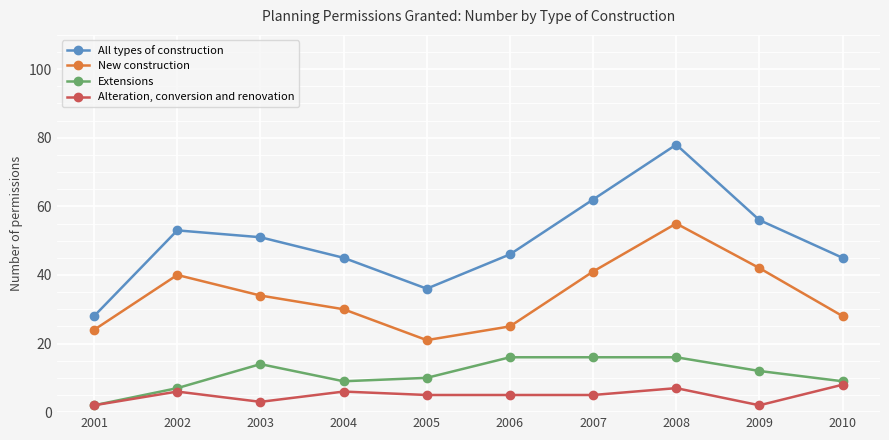

At how many categories does at least one series exceed 21?

10